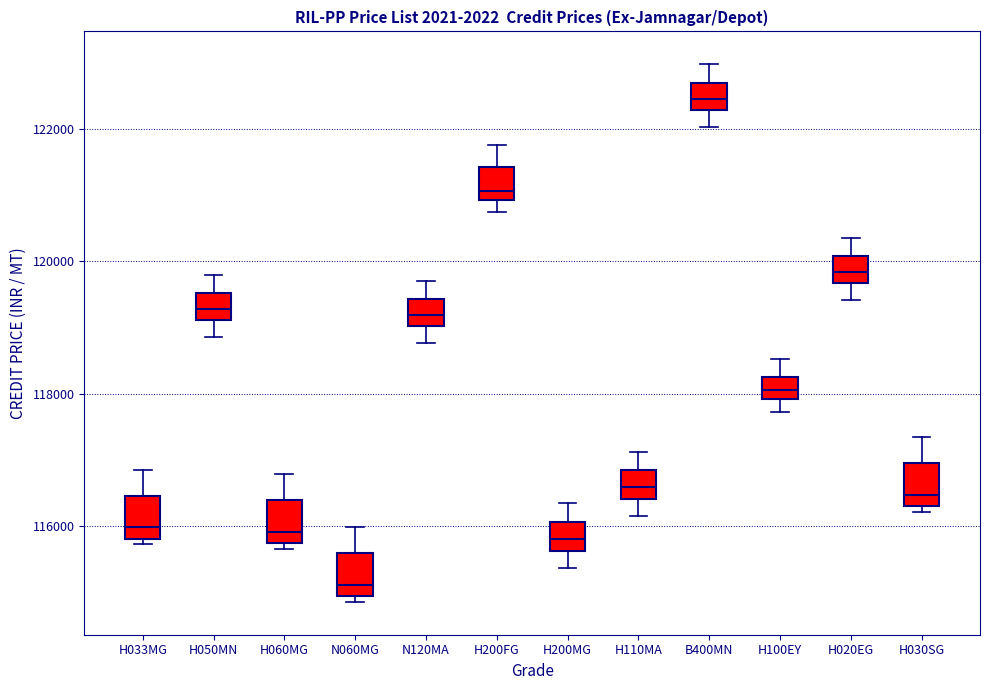

Which box's median line is the highest?

B400MN